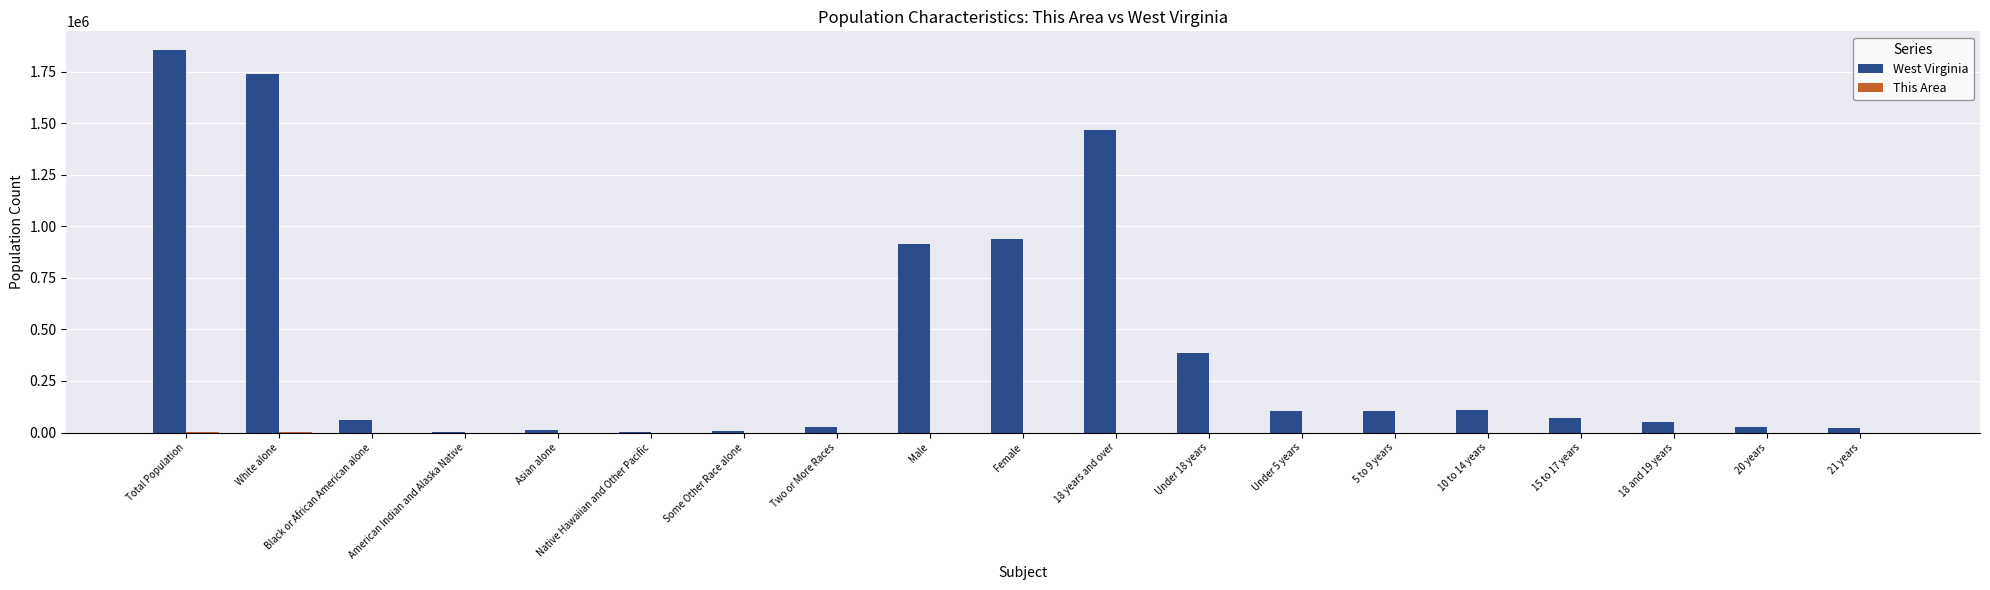

Which series has the widest spread of values?

West Virginia